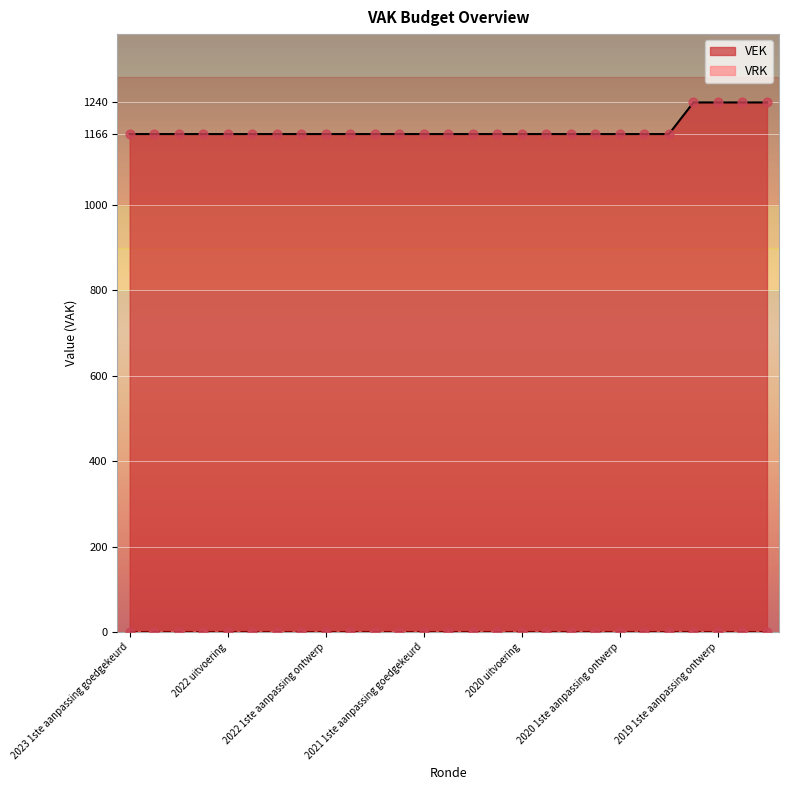

Which has a higher value, 2020 Opmaak ontwerp or 2023 1ste aanpassing goedgekeurd?

2020 Opmaak ontwerp